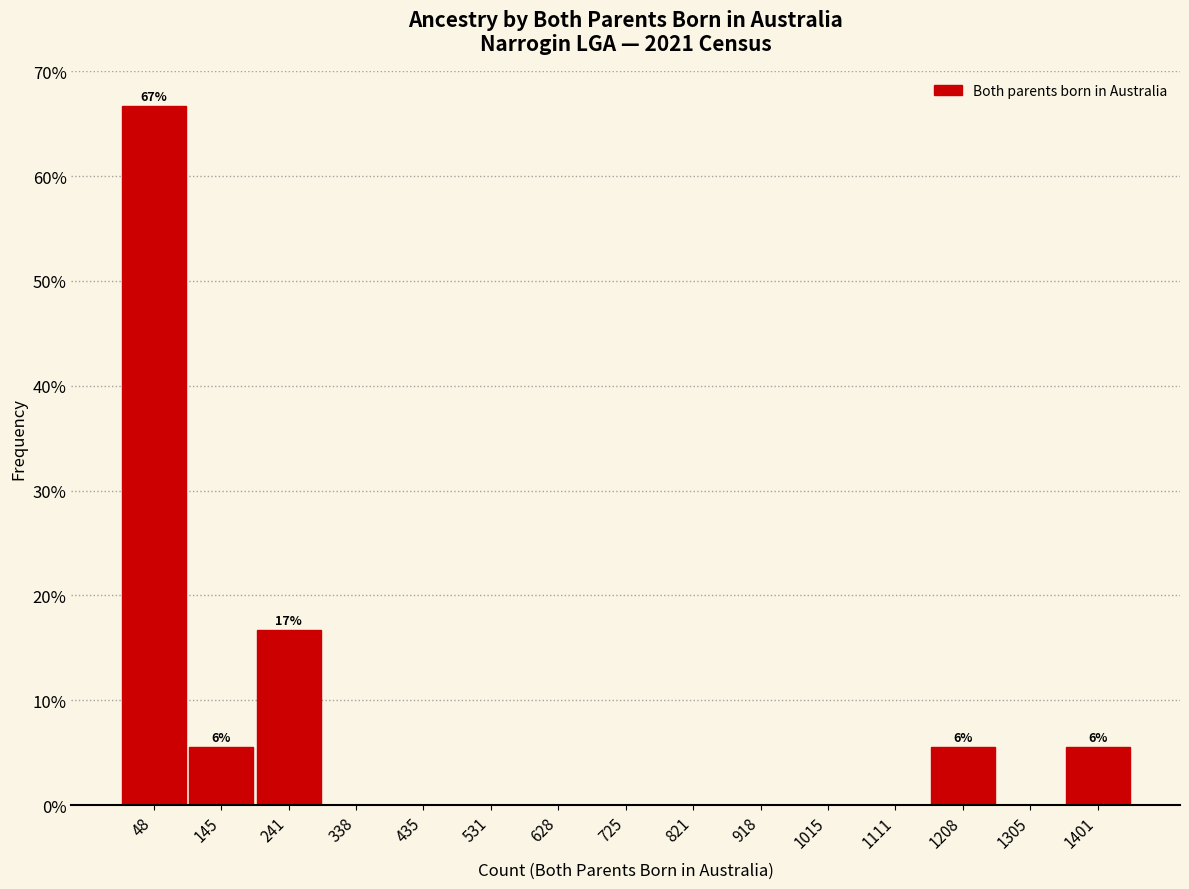

Over which range of the x-axis is the bar tallest?

0 to 100